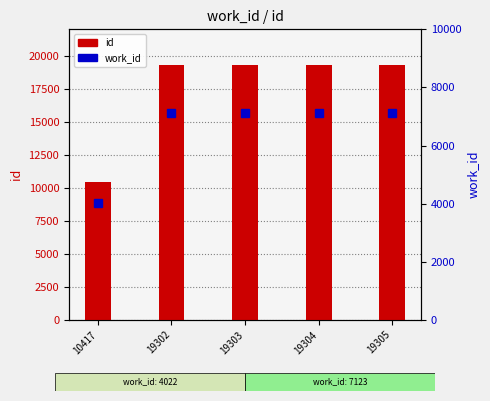

What is the difference between the highest and lowest values at 19304?

12181